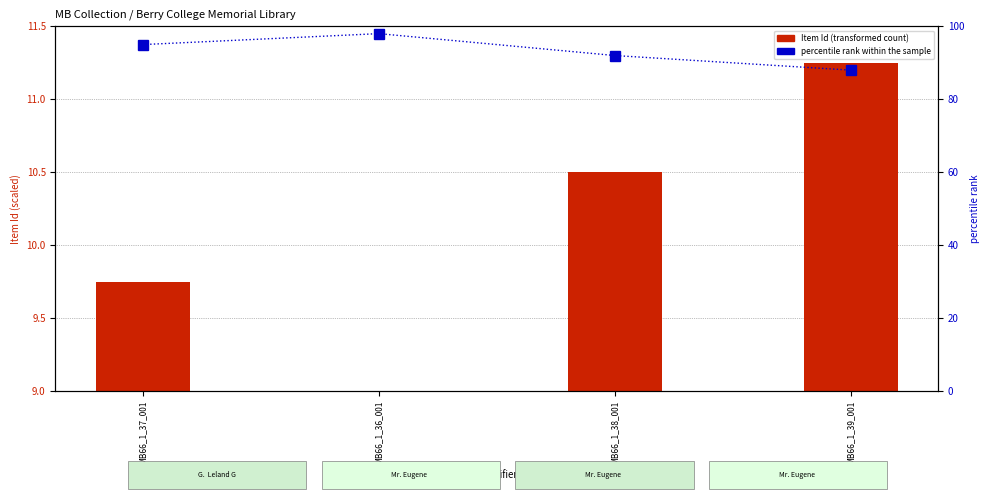

What is the approximate value at MB66_1_38_001?

92